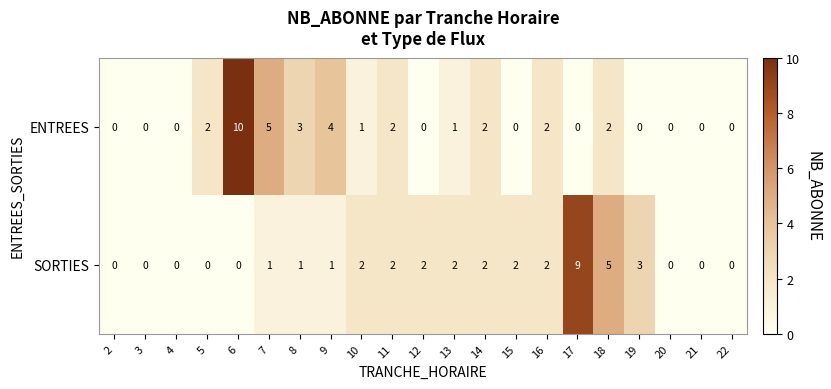

At which label does ENTREES reach its peak?

6